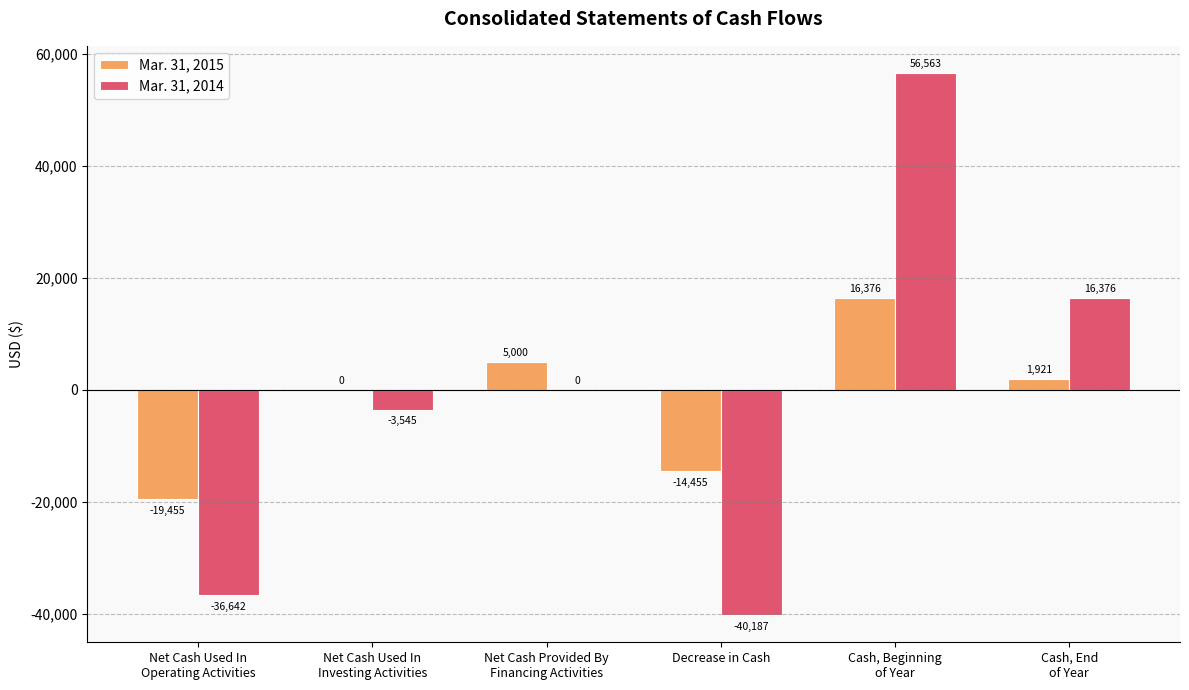

Where does the Mar. 31, 2015 series first go above 1921?

Net Cash Provided By
Financing Activities